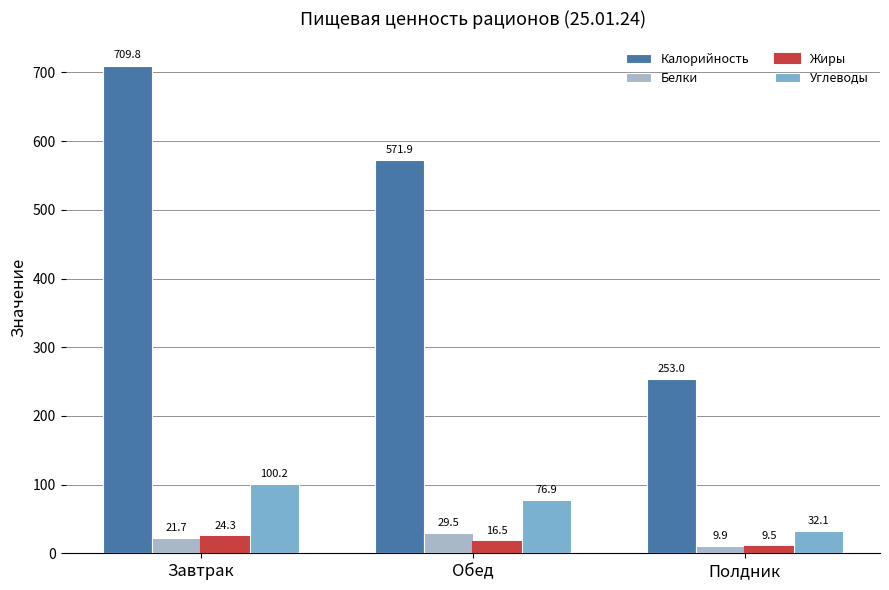

Is it true that Калорийность equals 249.4 at Обед?

False